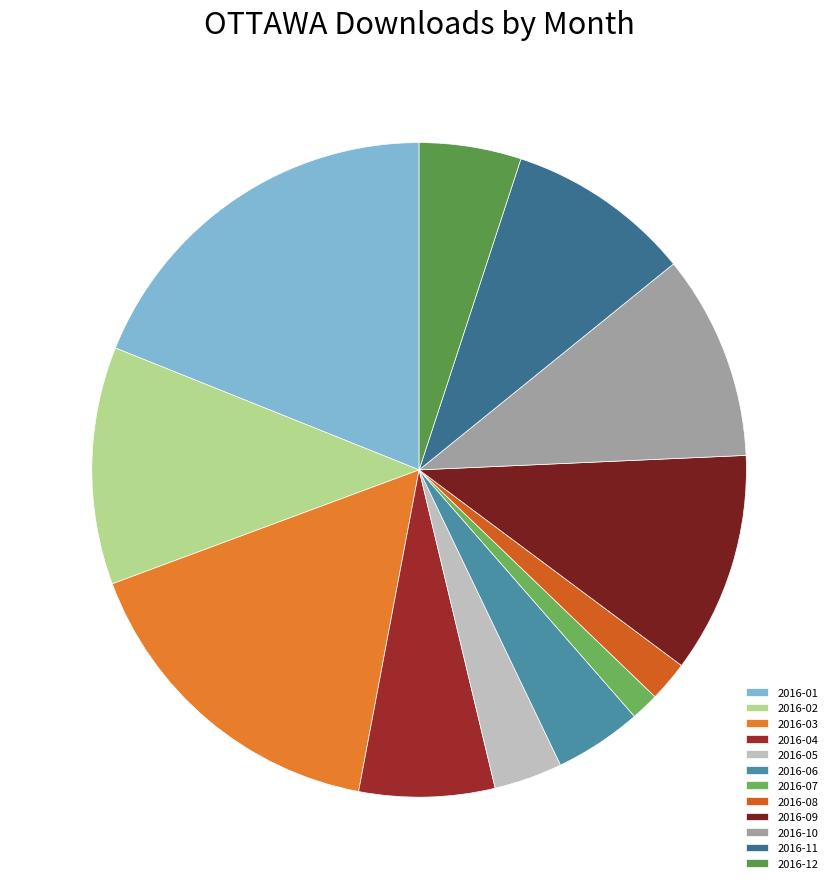

Does 2016-01 represent more than half of the total?

No